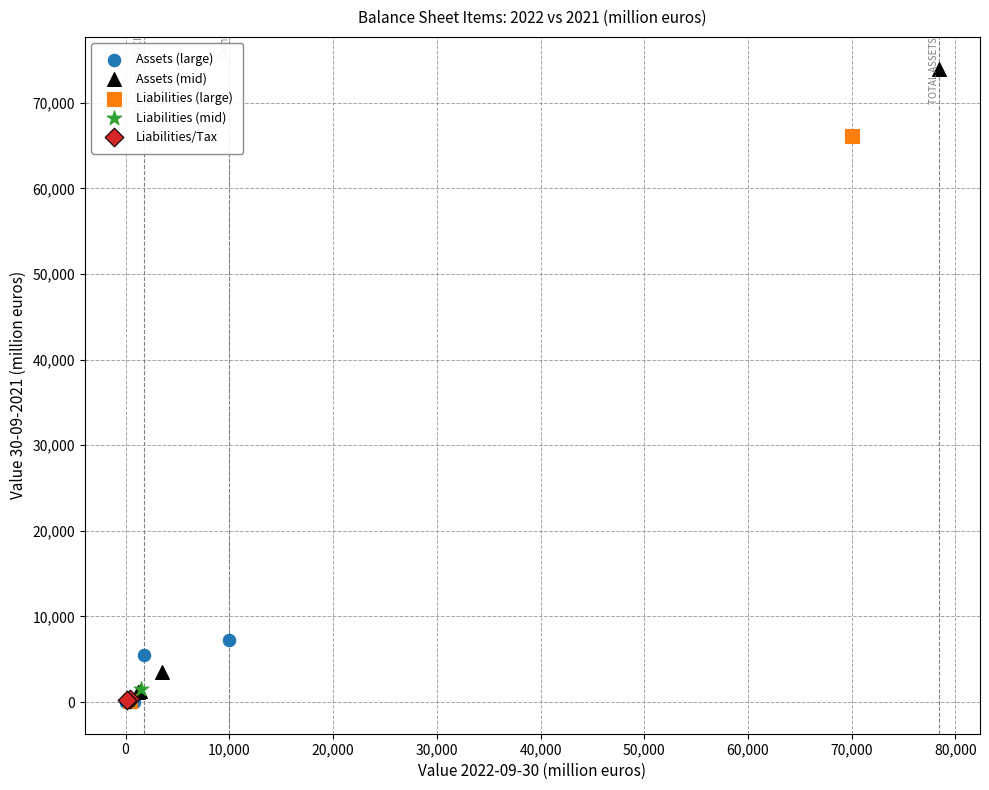

Which series has the widest spread of Y values?

Assets (mid)